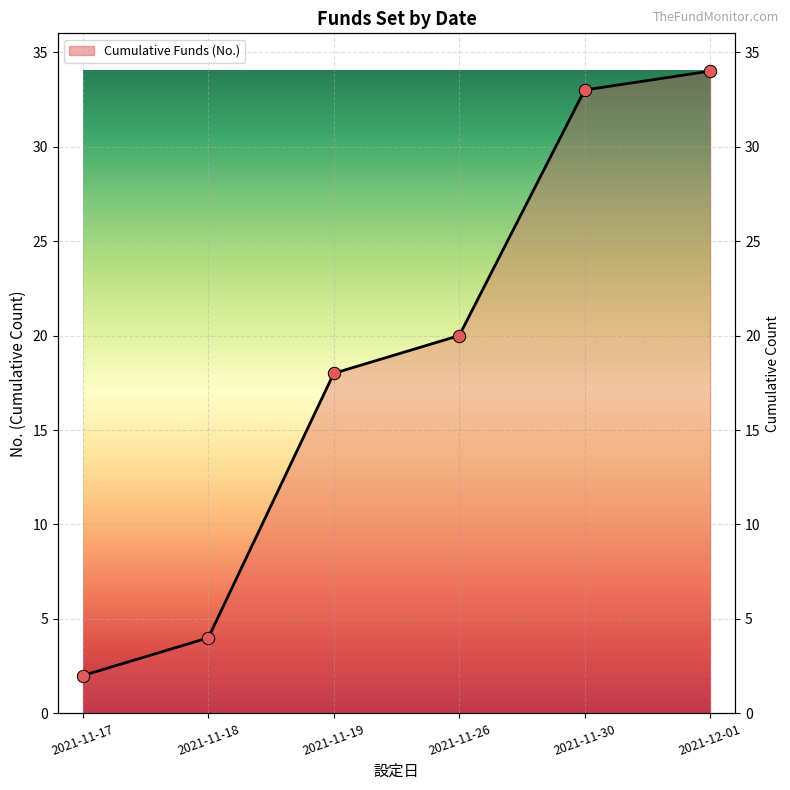

Between 2021-11-17 and 2021-11-26, which is larger?

2021-11-26